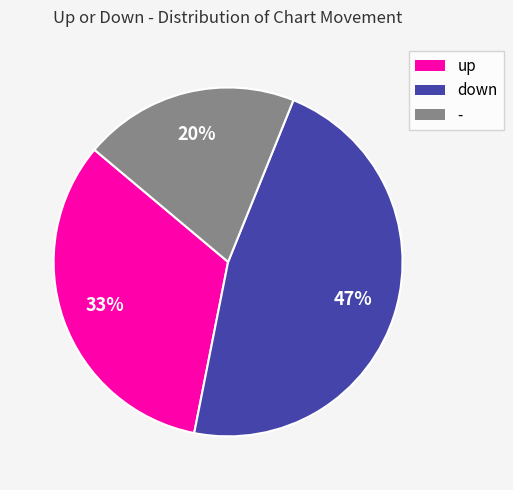

To the nearest percent, what is the difference between the largest and smallest slice percentages?

27%